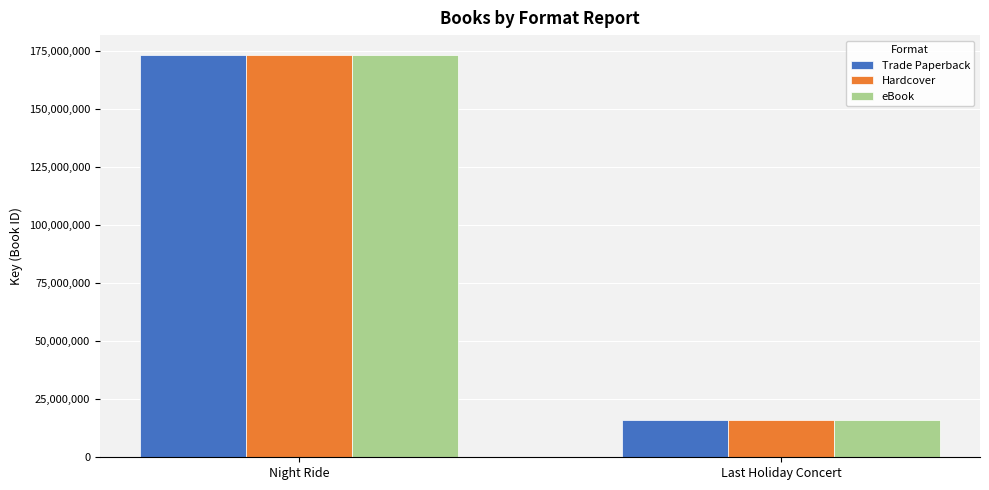

How many values in the Trade Paperback series are below 173001217?

1